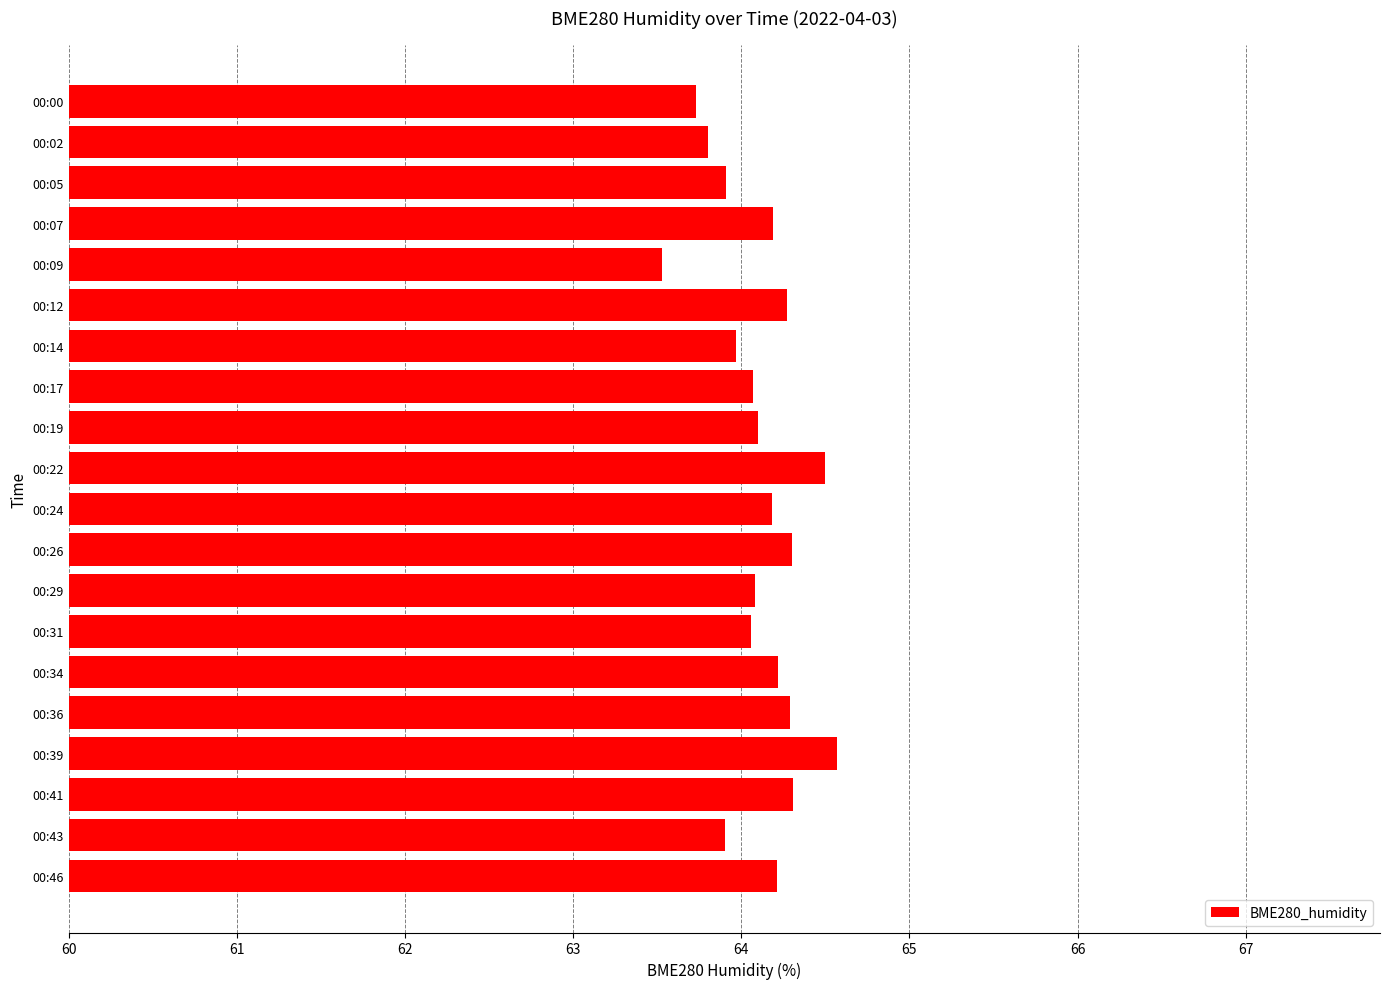

Are the bars horizontal?

Yes